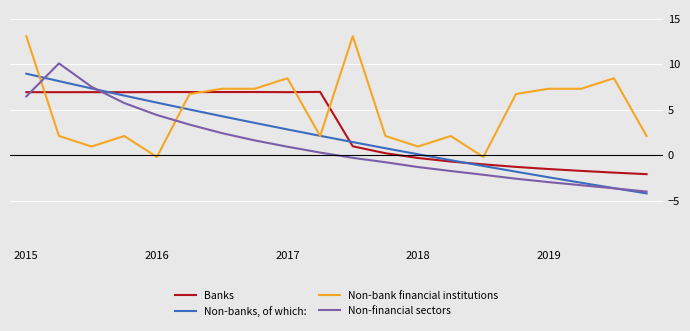

After their last crossing, which series has the higher values: Non-bank financial institutions or Non-banks, of which:?

Non-bank financial institutions